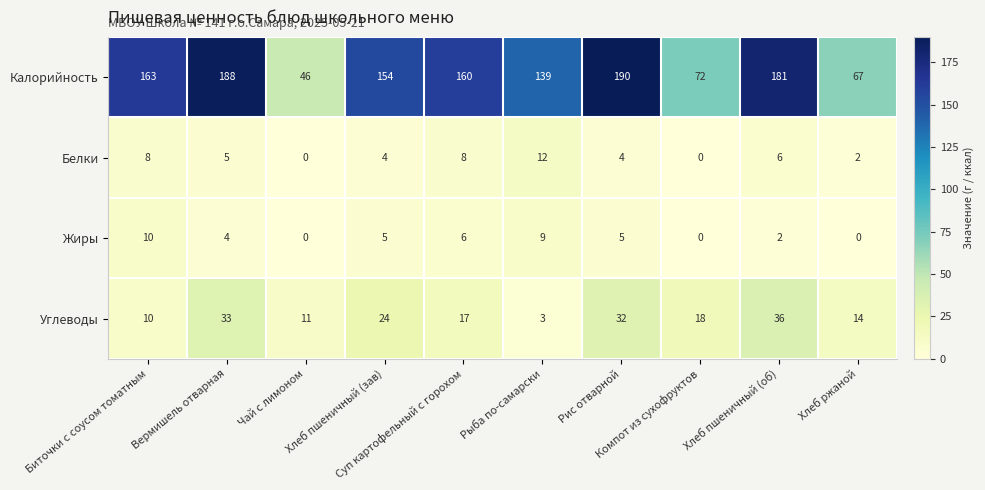

What is the difference between the maximum and minimum values in the Жиры series?

10